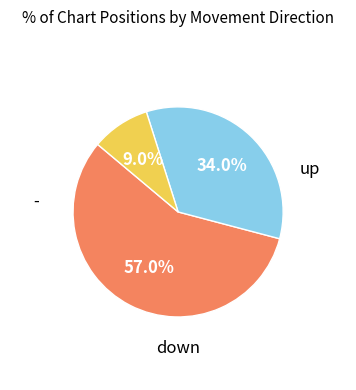

Is there any slice that represents more than half of the pie?

Yes